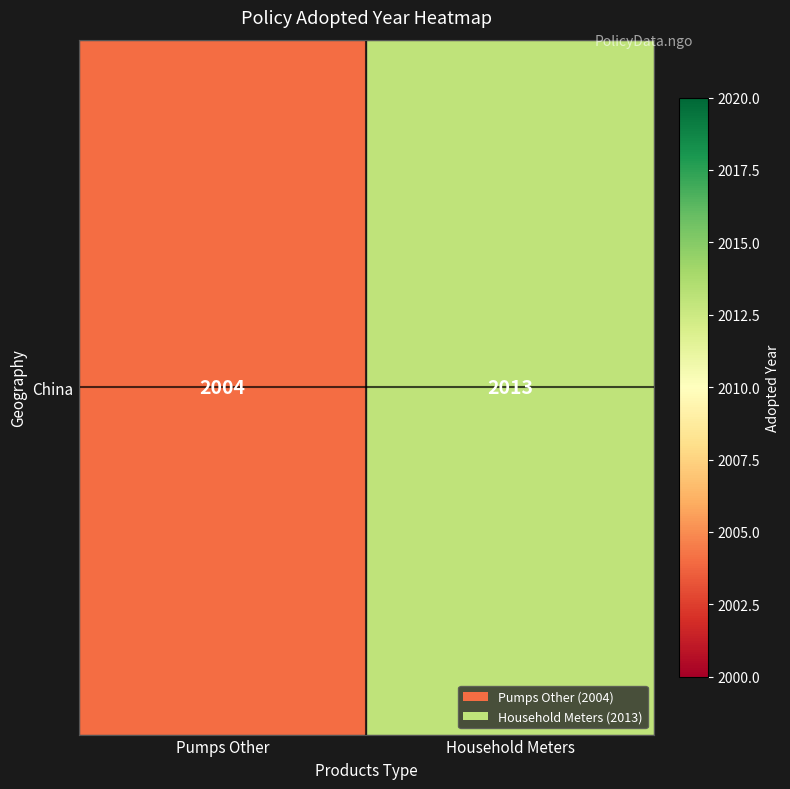

Count the values in the range 2004 to 2013.

2